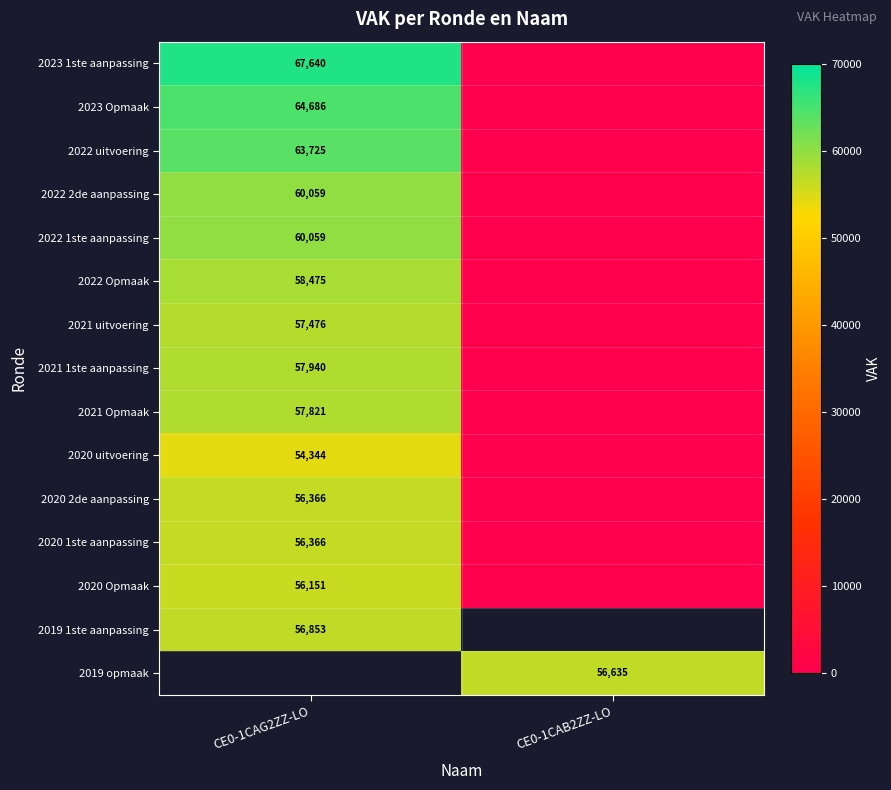

The 2022 1ste aanpassing series shows 60059 at CE0-1CAG2ZZ-LO. True or false?

True